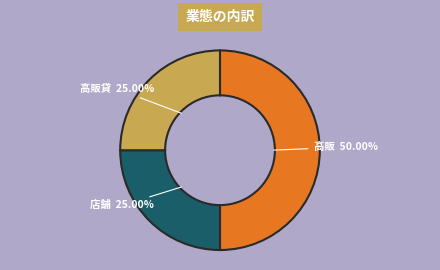

What is the largest slice in the pie chart?

高販